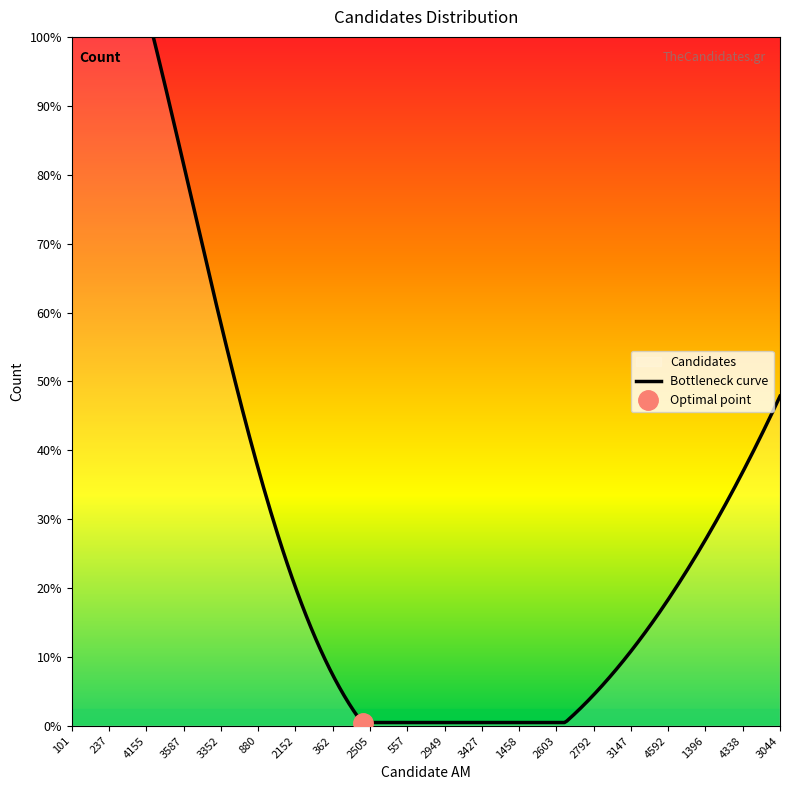

Is this an area chart (filled region under the line)?

No